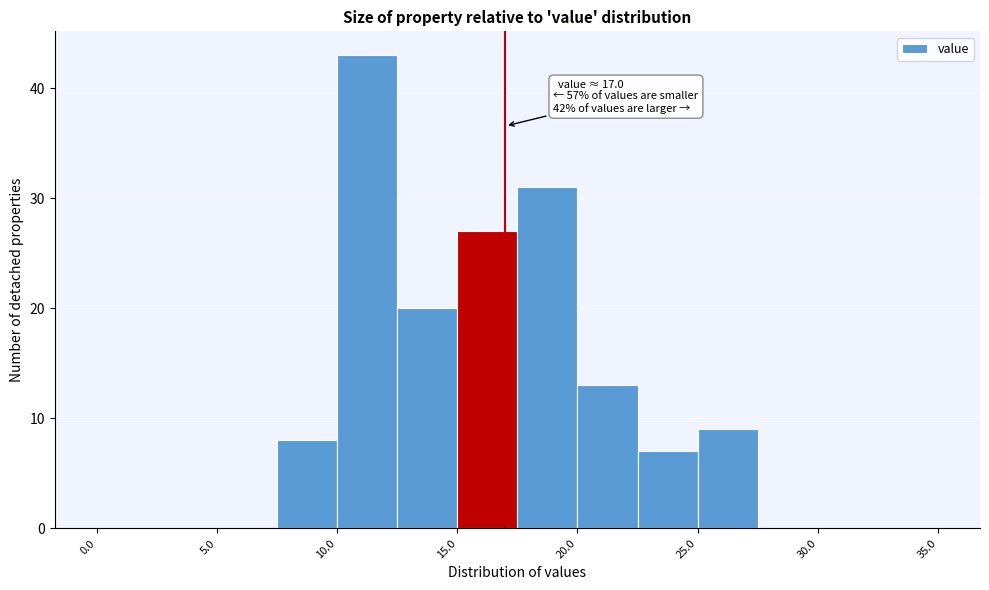

Which range on the x-axis has the tallest bar?

10.0 to 12.5